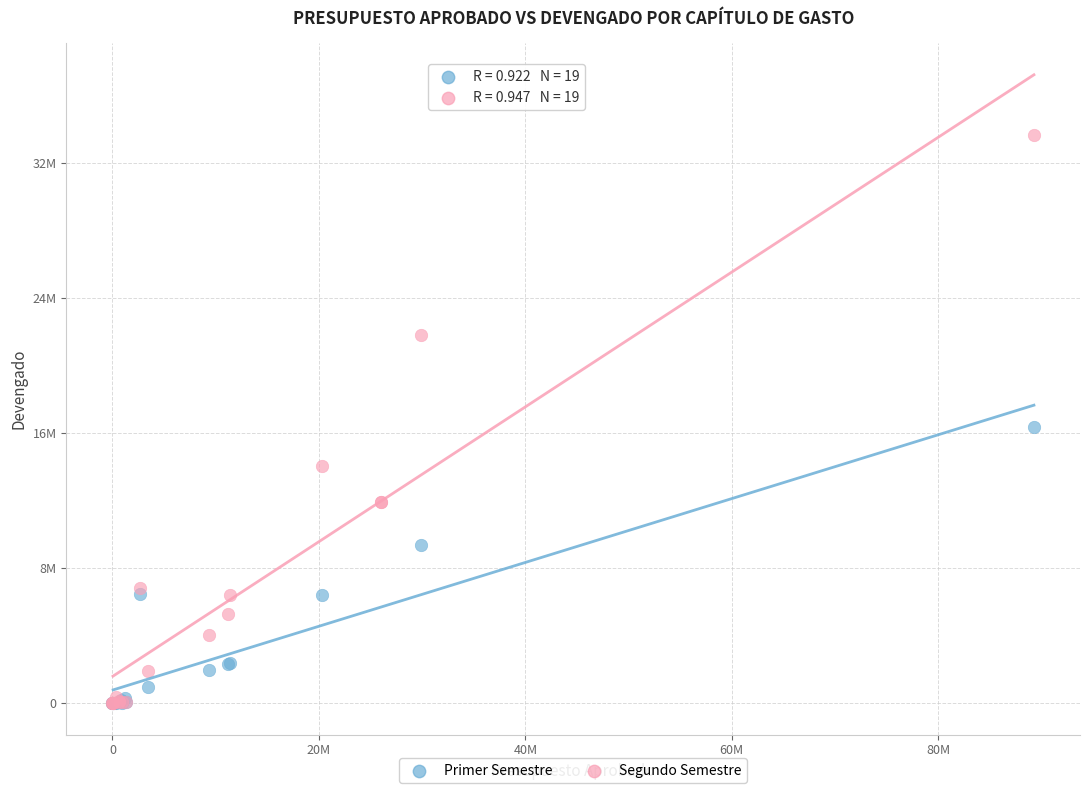

What are all the series names shown in the legend?

Primer Semestre, Segundo Semestre